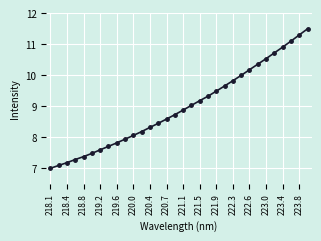

What is the value of the 8th point from the left?

7.7